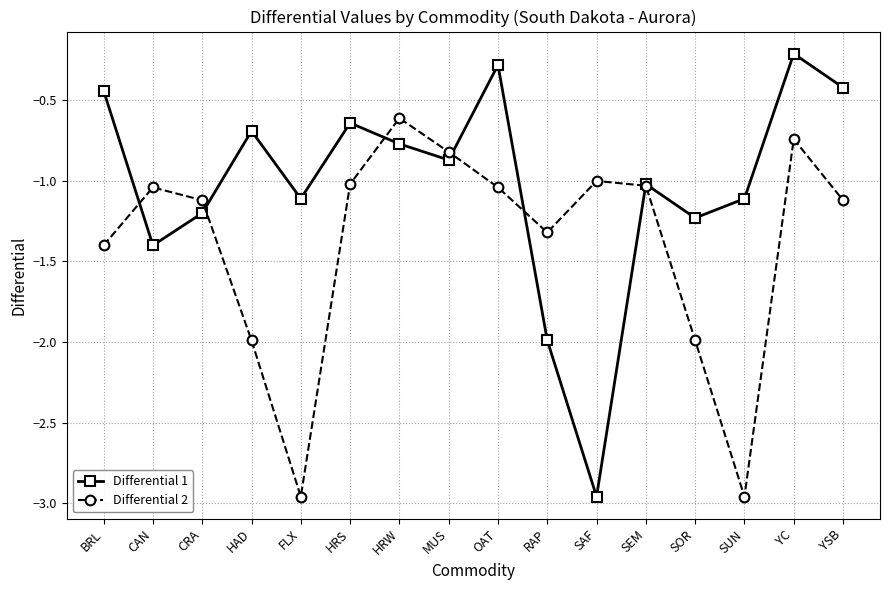

Does the chart have visible grid lines?

Yes